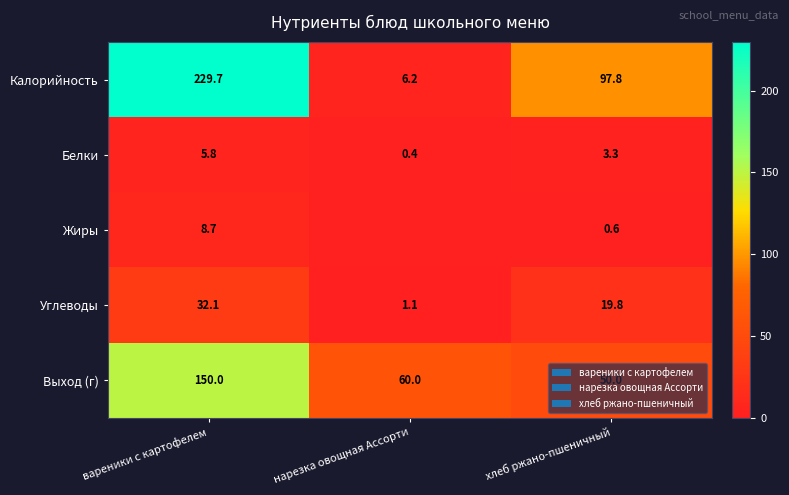

What is the total value across all series at вареники с картофелем?

426.3